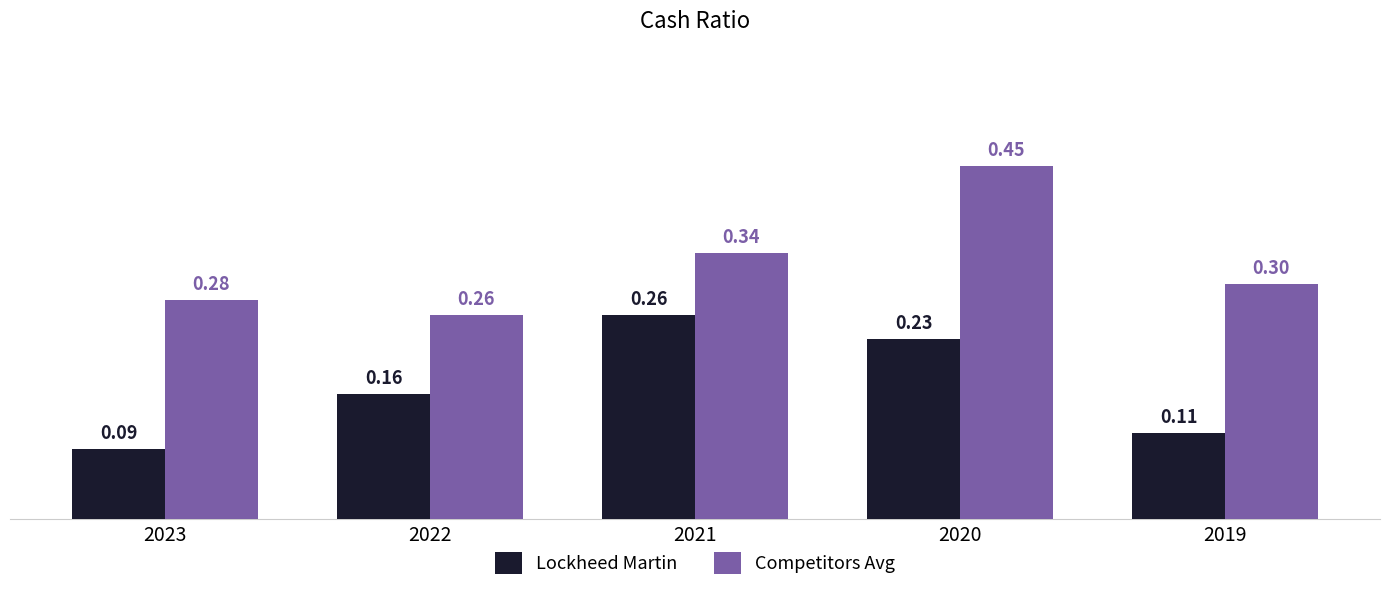

What is the sum of all Competitors Avg values?

1.6